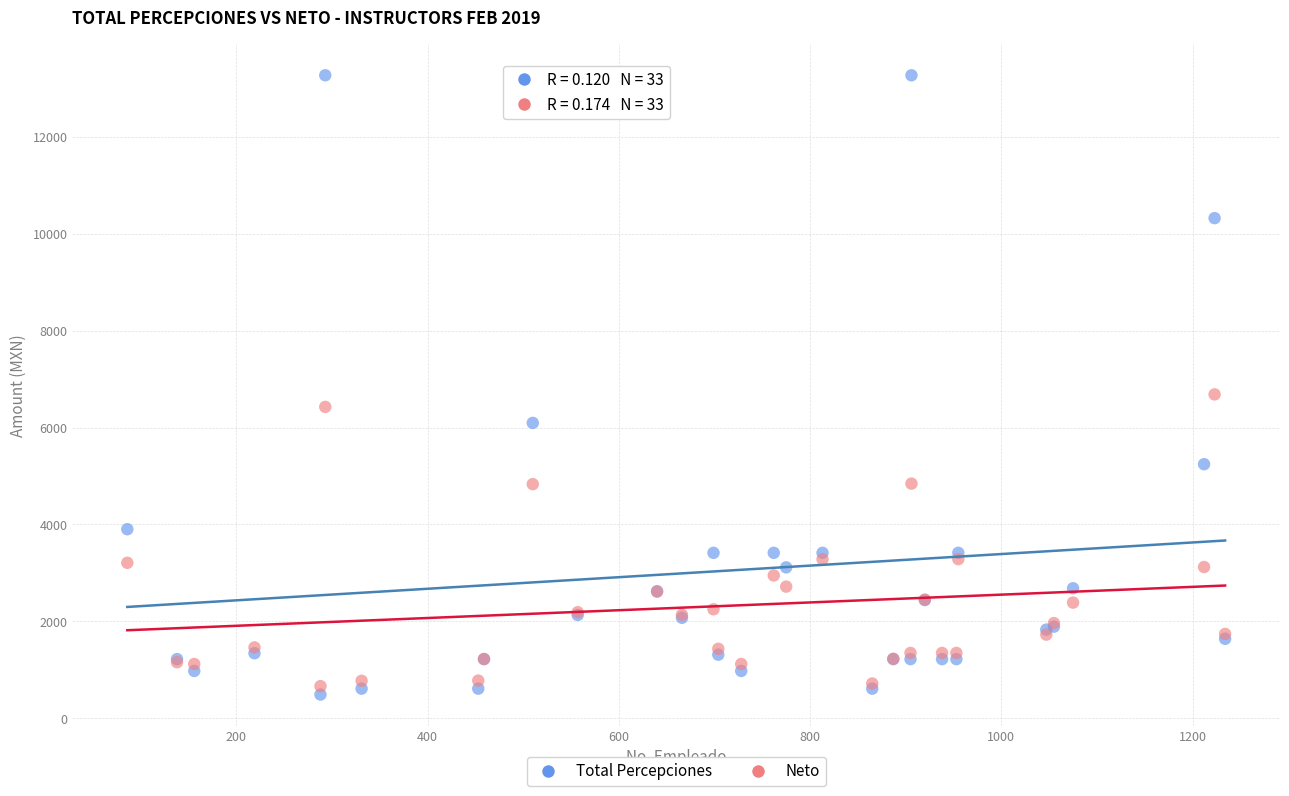

Which series reaches the maximum Y coordinate?

Total Percepciones